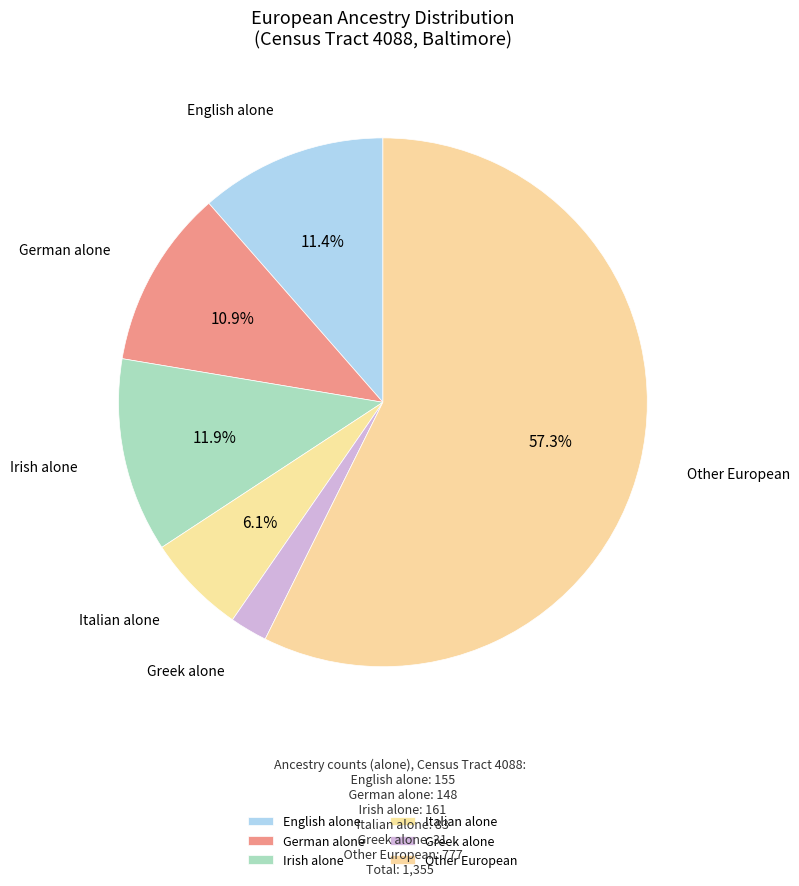

How many slices are in this pie chart?

6